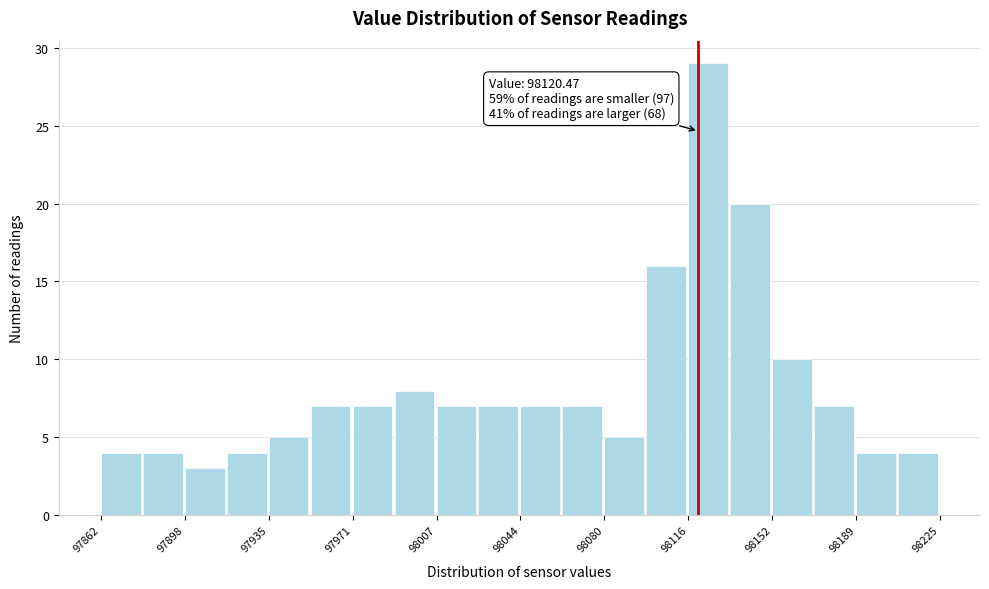

Around what value on the x-axis is the tallest bar? Give the approximate position of its centre, as read against the axis.

98125